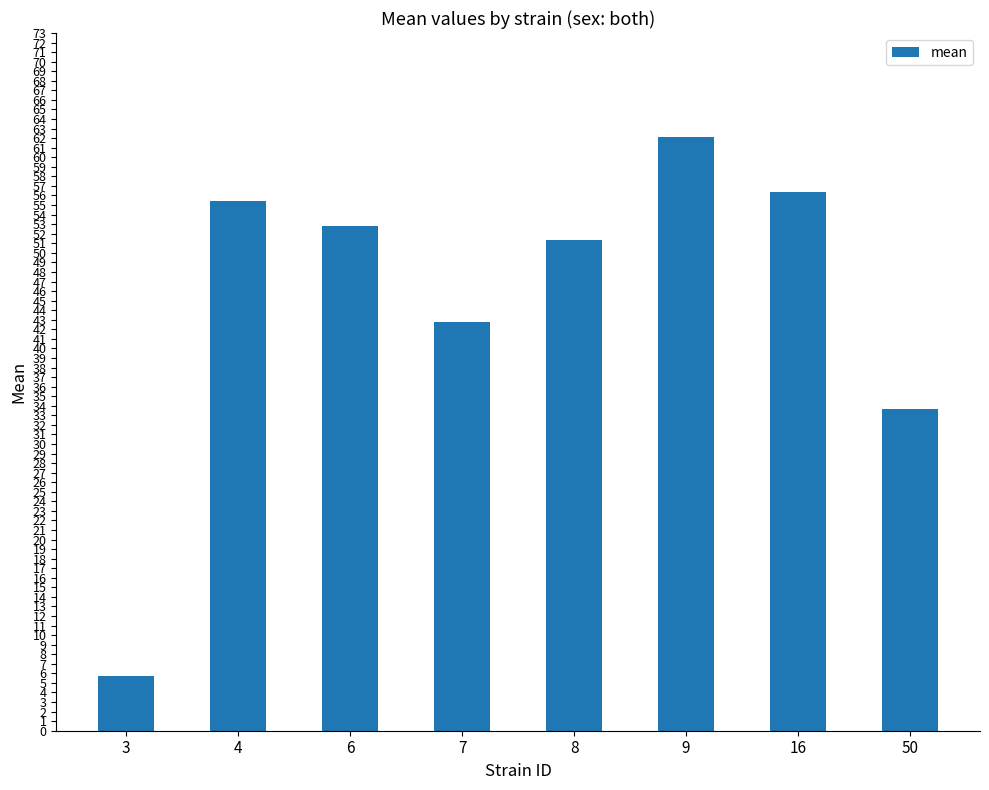

True or false: the data shows 31.7 at 4.

False